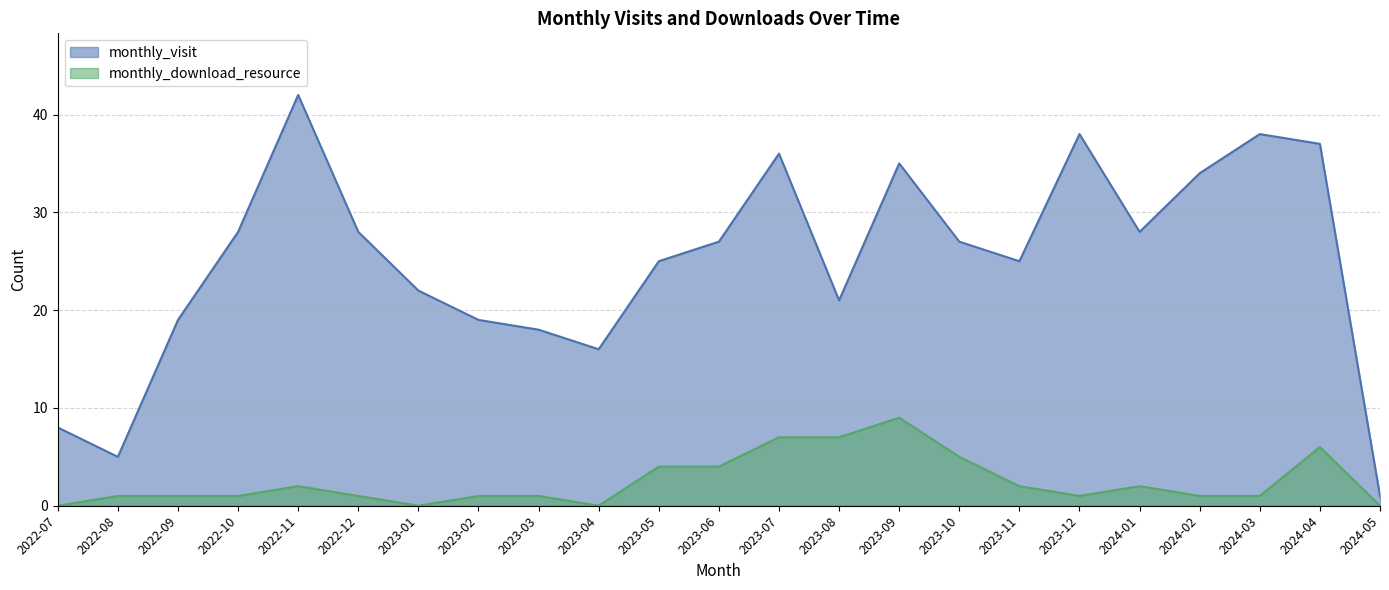

What is the lowest value of the monthly_visit series?

1